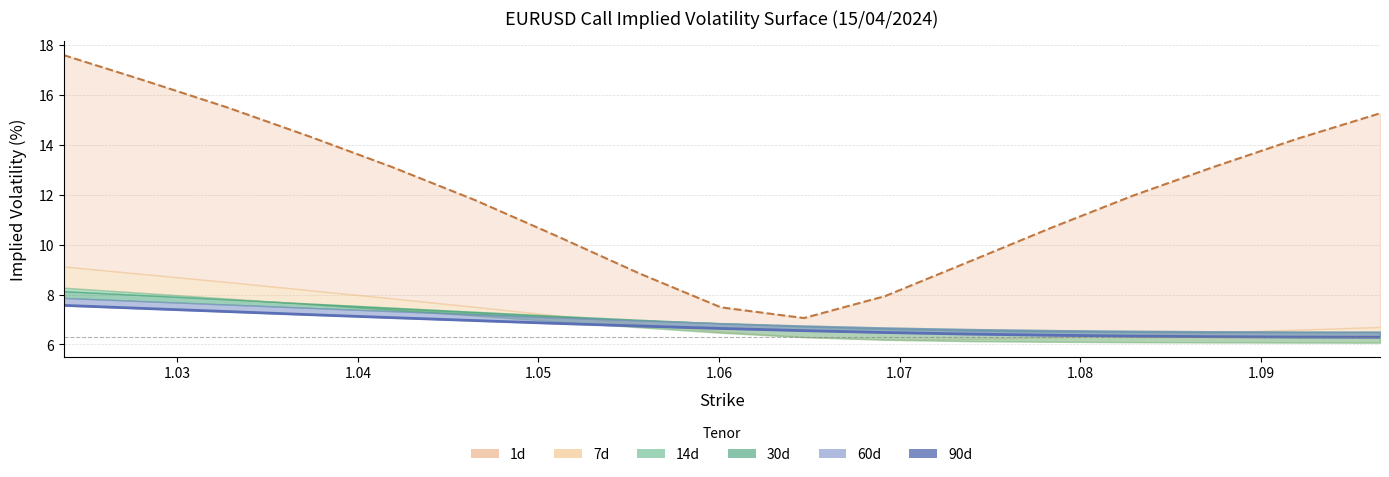

What is the label of the 6th point from the left?

1.07